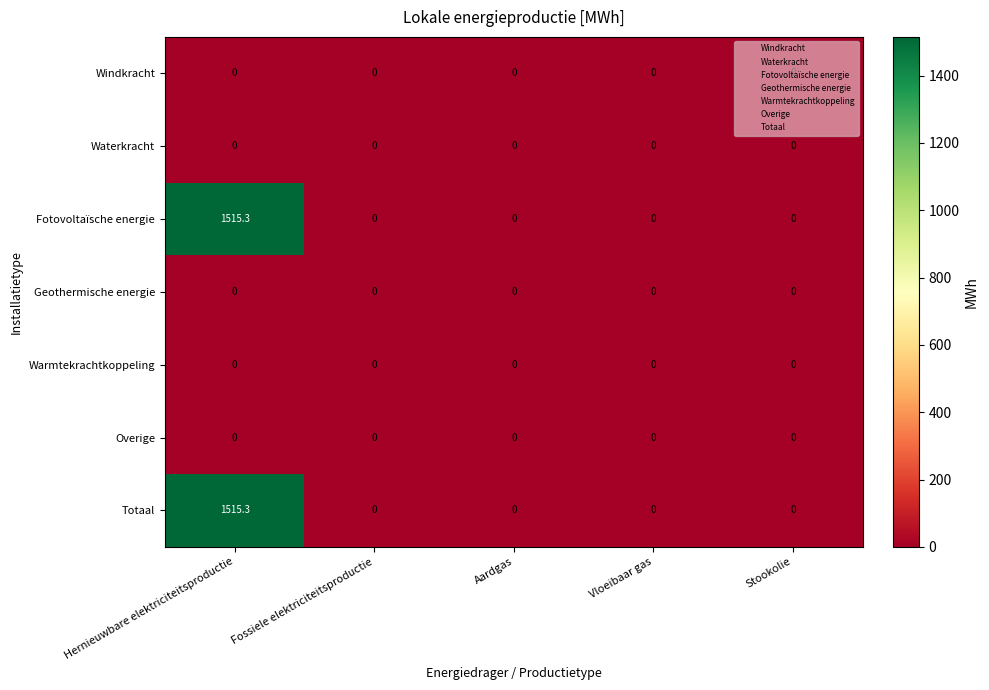

What is the maximum value for Totaal?

1515.3